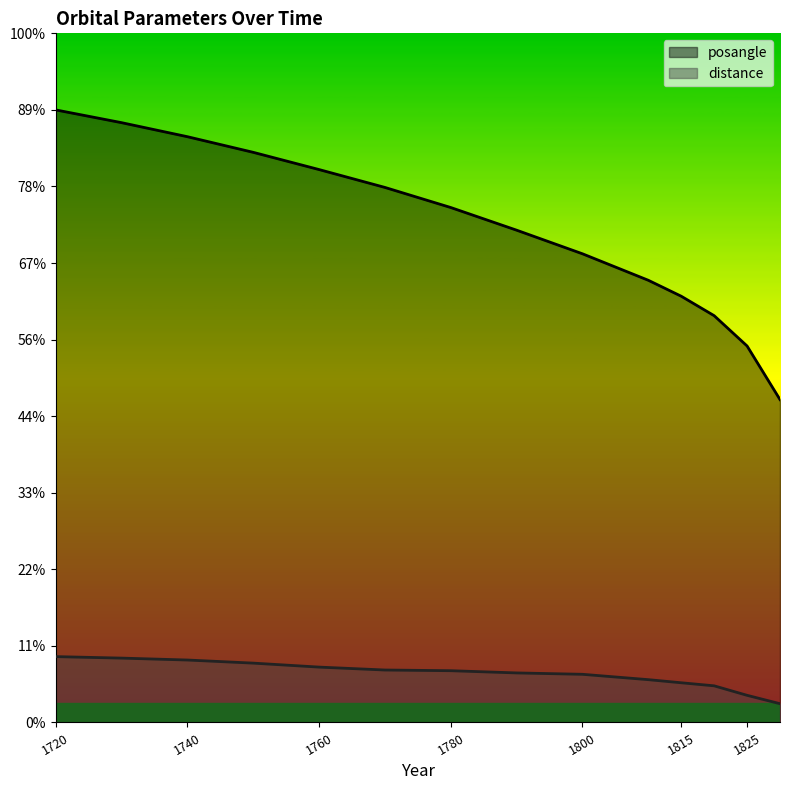

Which series has the widest spread of values?

posangle